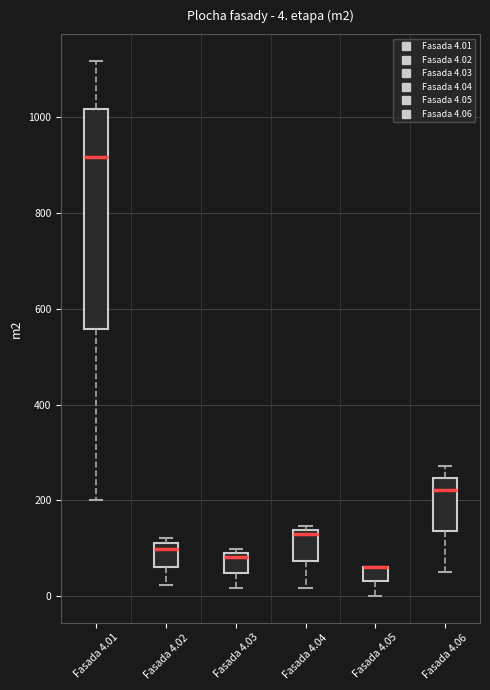

Comparing the boxes themselves (not the whiskers), which one is the tallest?

Fasada 4.01